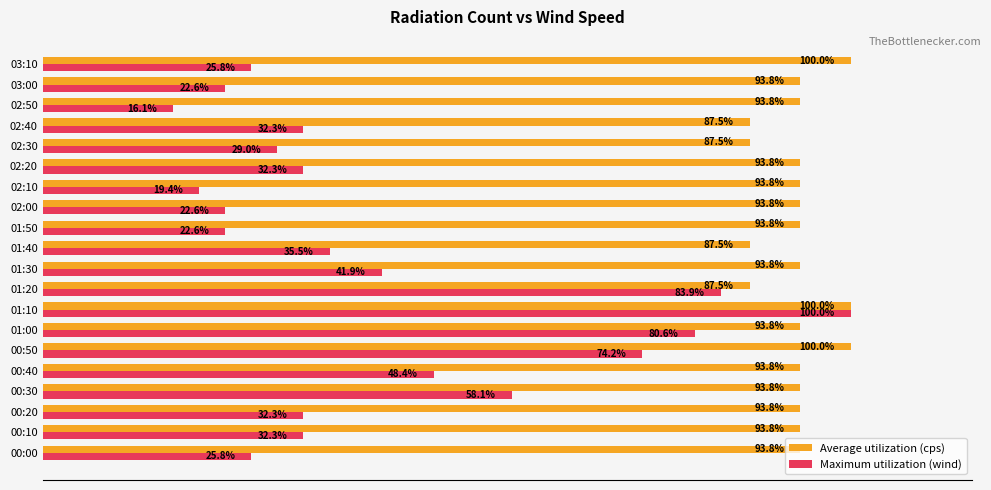

Which series changed the most between 00:50 and 03:00?

Maximum utilization (wind)